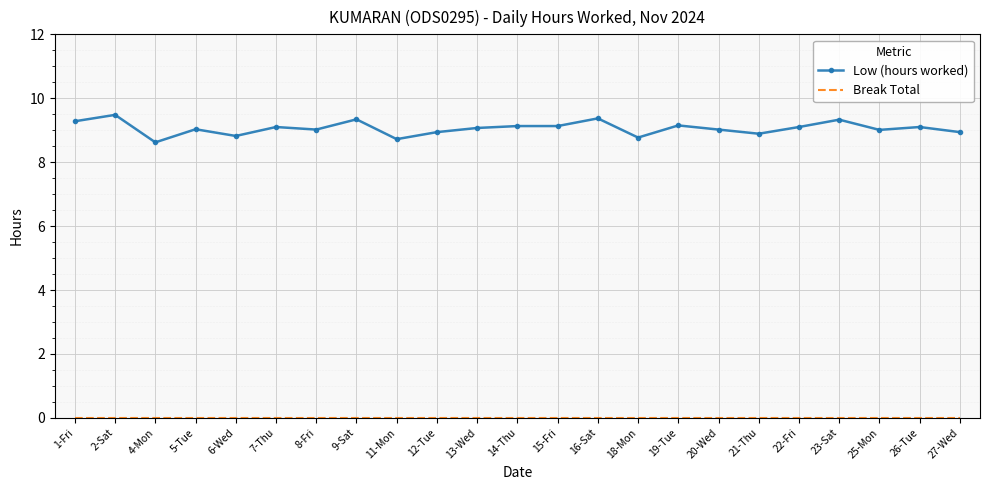

What is the total value across all series at 7-Thu?

9.1